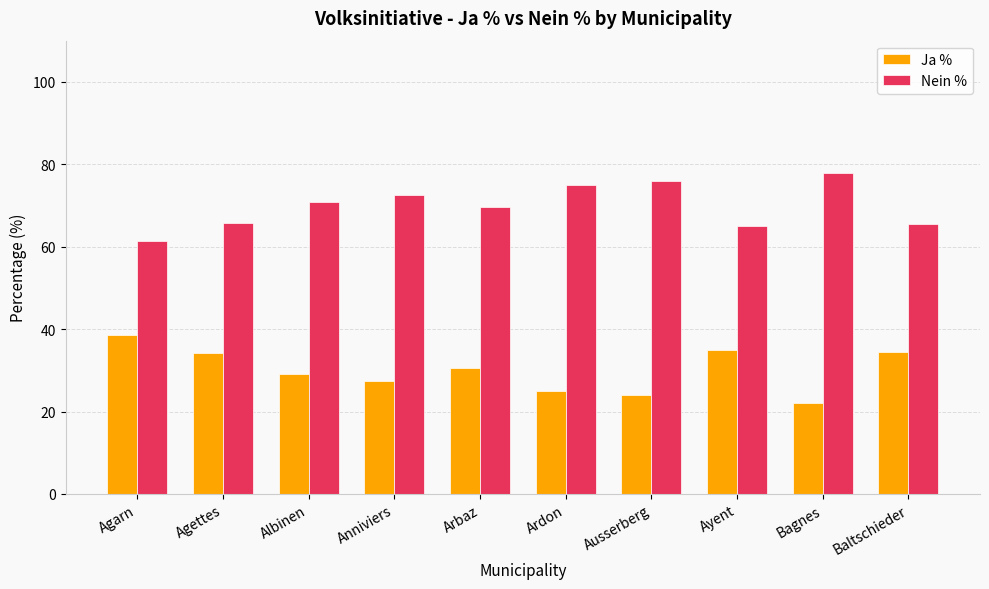

How many groups of bars are there?

10